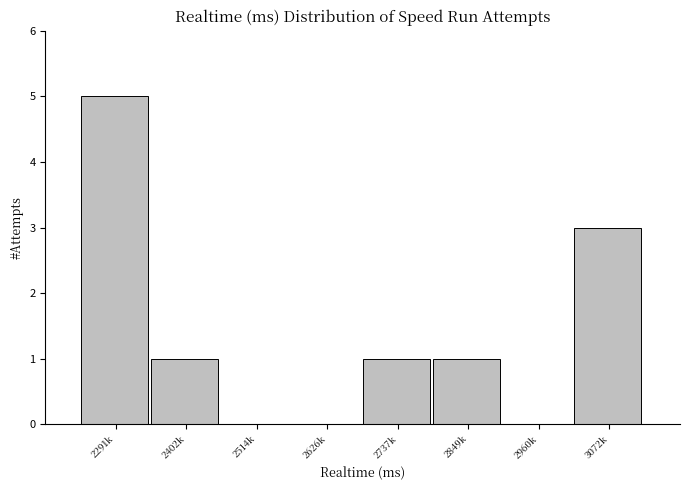

Reading left to right, list all the values displayed in this chart.

2291k=5	2402k=1	2514k=0	2626k=0	2737k=1	2849k=1	2960k=0	3072k=3